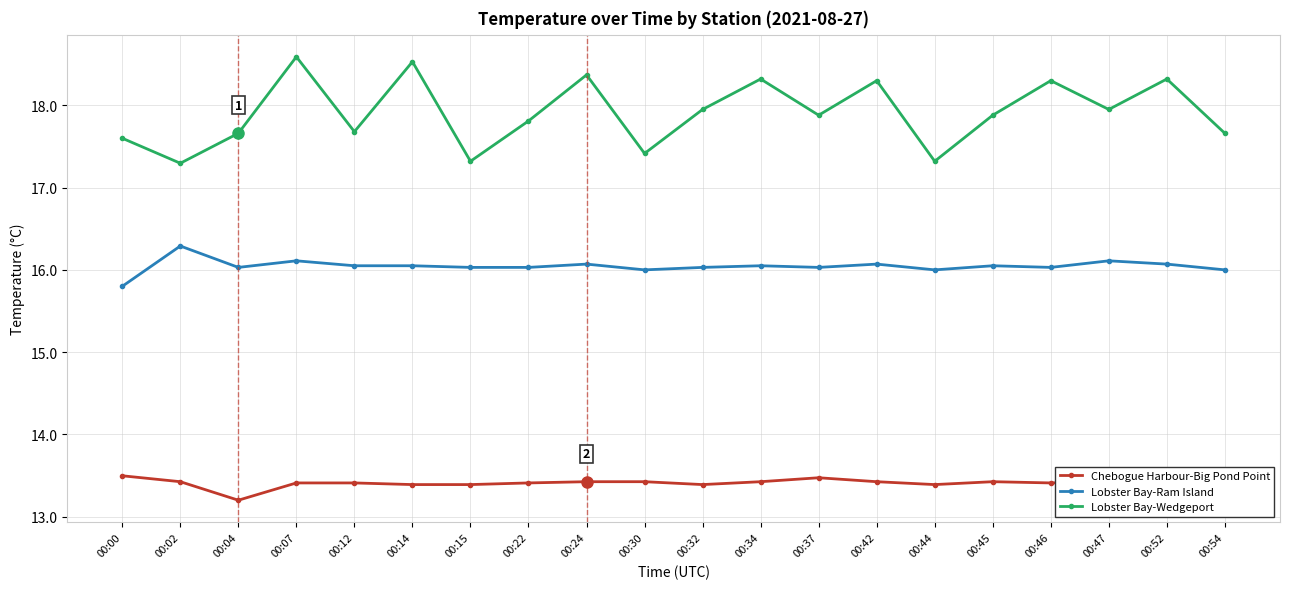

At which label does Chebogue Harbour-Big Pond Point reach its peak?

00:52